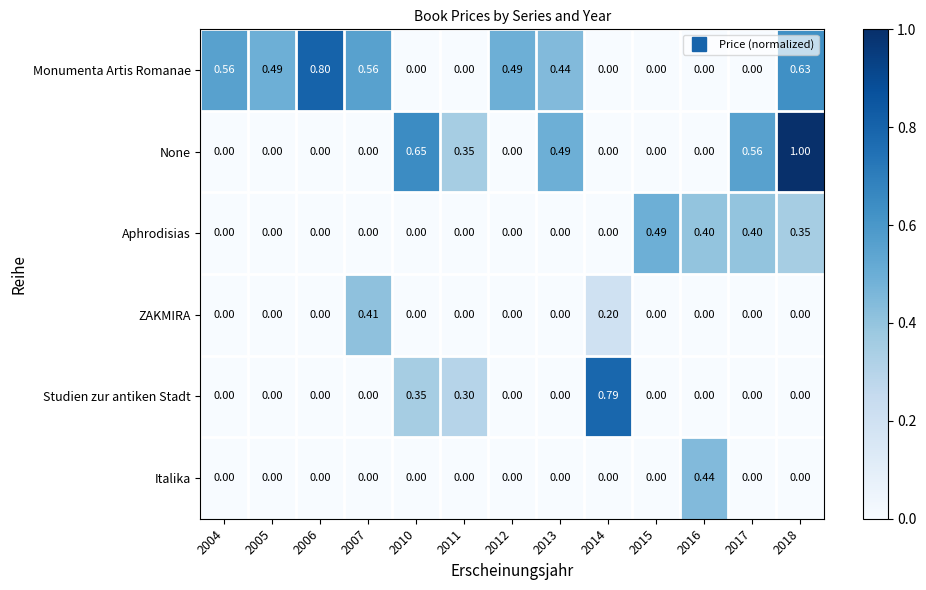

Which series changed the most between 2006 and 2014?

Monumenta Artis Romanae